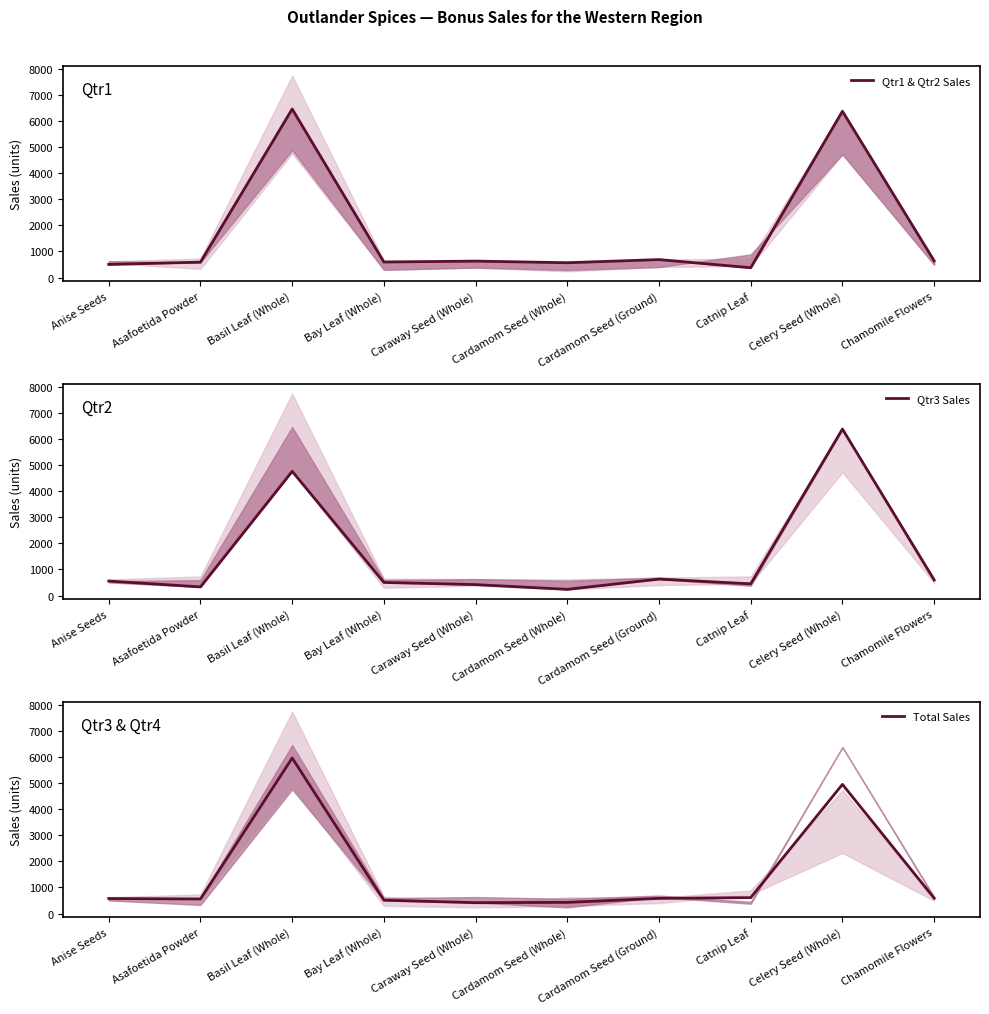

Reading left to right, extract all data points from this chart.

Qtr1 & Qtr2 Sales: 501.0	589.0	6460.0	594.0	629.0	566.0	687.0	374.0	6375.0	641.0
Qtr3 Sales: 554.0	329.0	4761.0	501.0	418.0	236.0	629.0	448.0	6381.0	594.0
Total Sales: 574.2	556.5	5960.8	509.2	415.5	426.5	579.8	609.5	4950.0	587.5